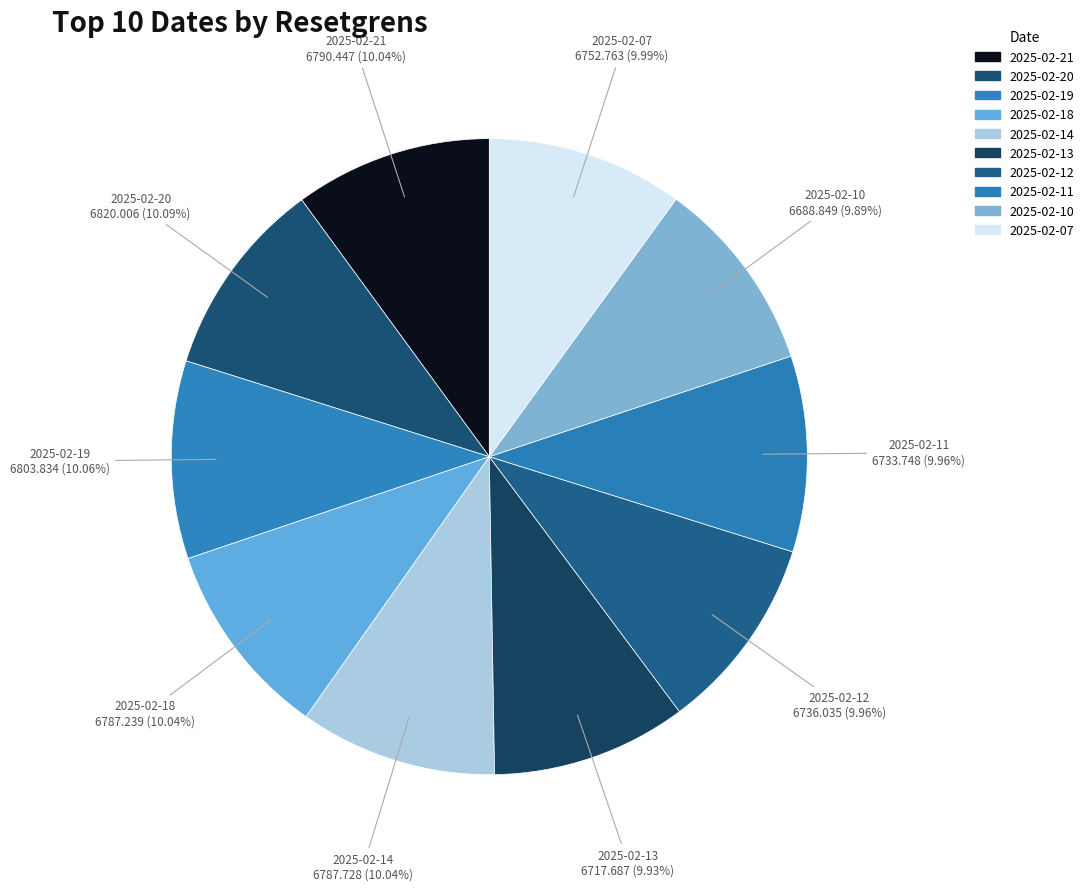

Does 2025-02-21 represent more than half of the total?

No